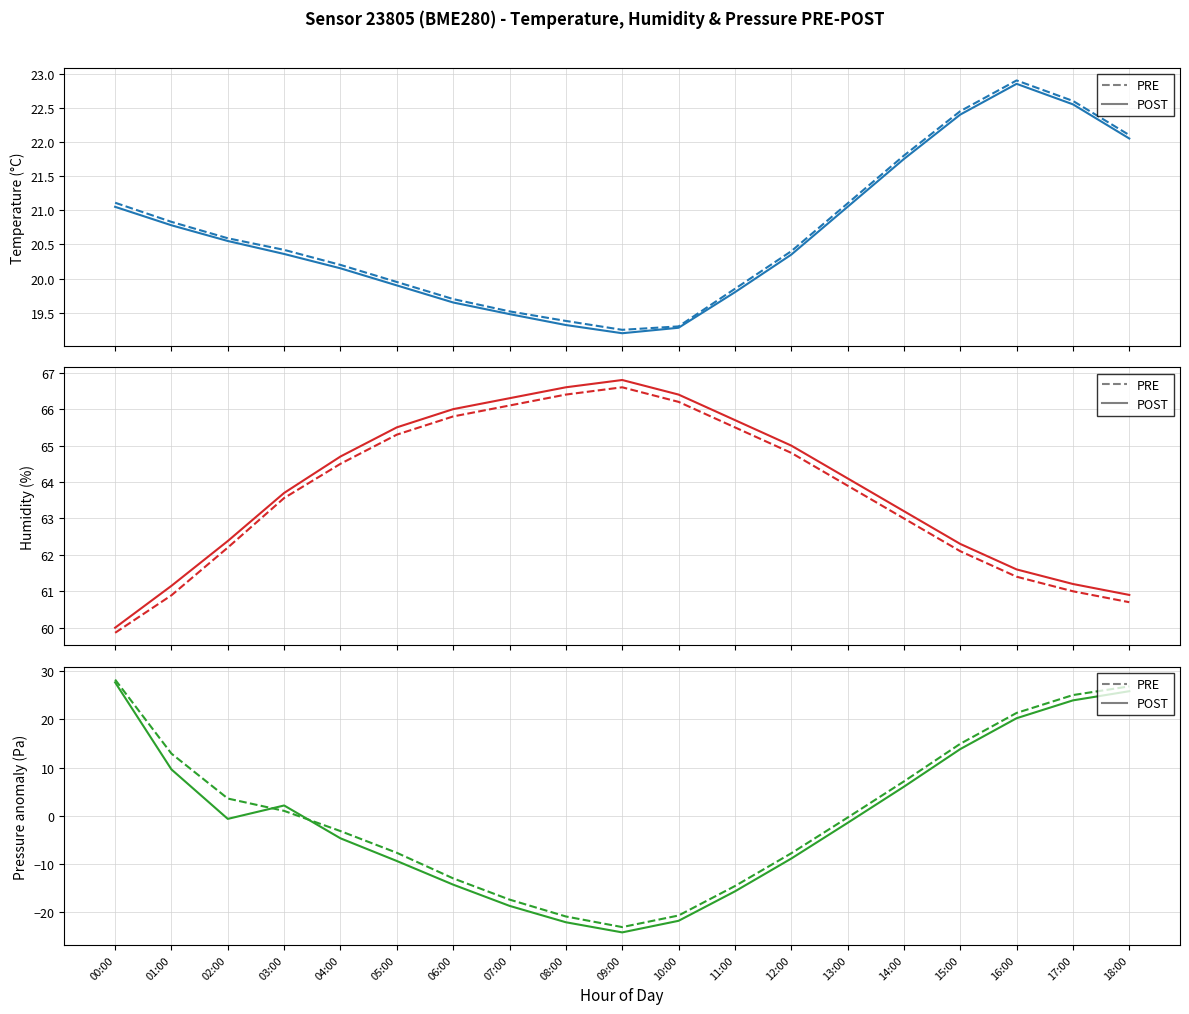

List the series in order of their overall mean, highest first.

PRE, POST